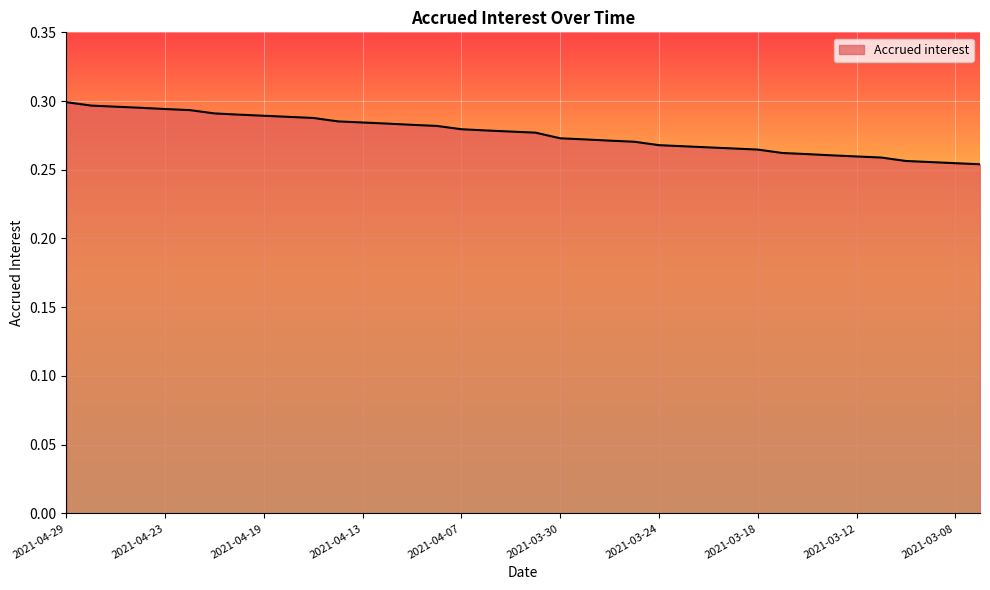

How many lines are shown in the chart?

1